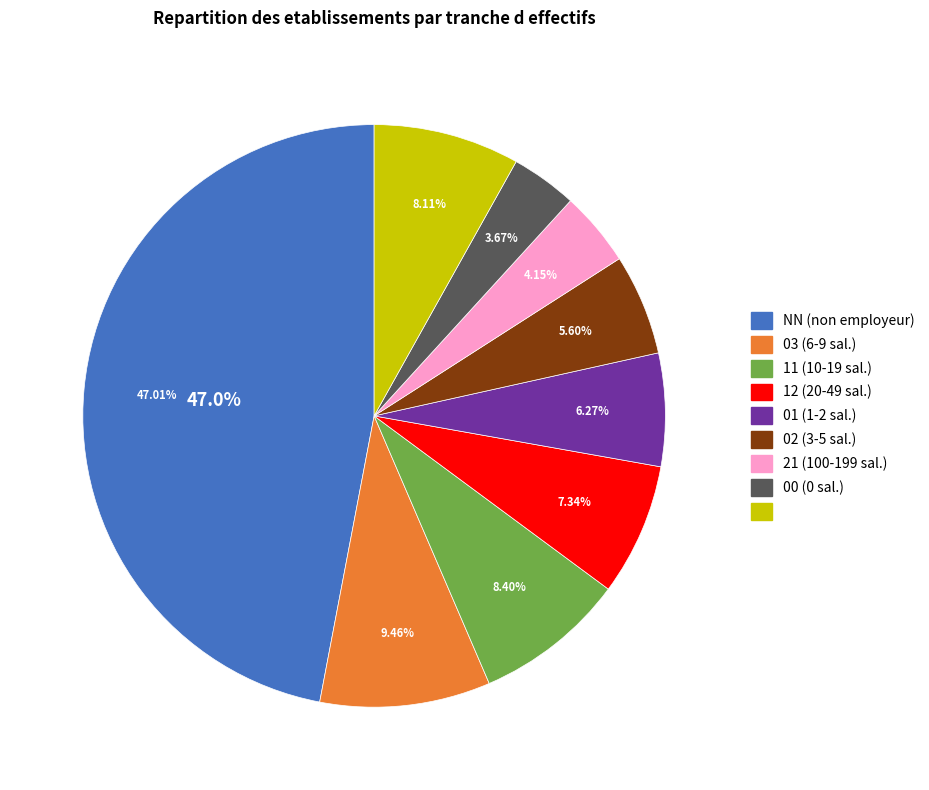

Rank the categories by value from highest to lowest.

NN, 03, 11, , 12, 01, 02, 21, 00